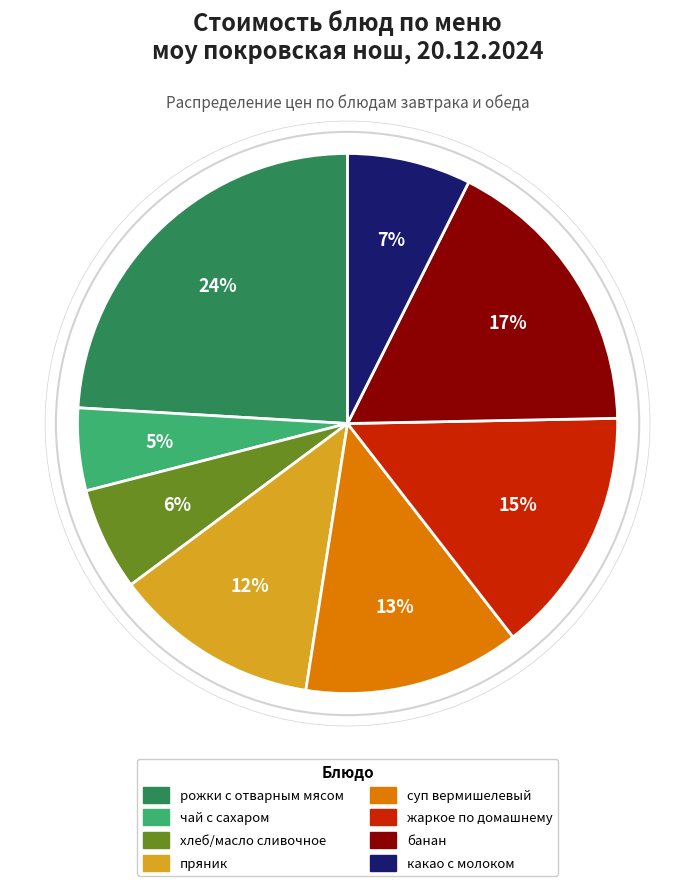

Do какао с молоком and хлеб/масло сливочное together represent more than half of the pie?

No